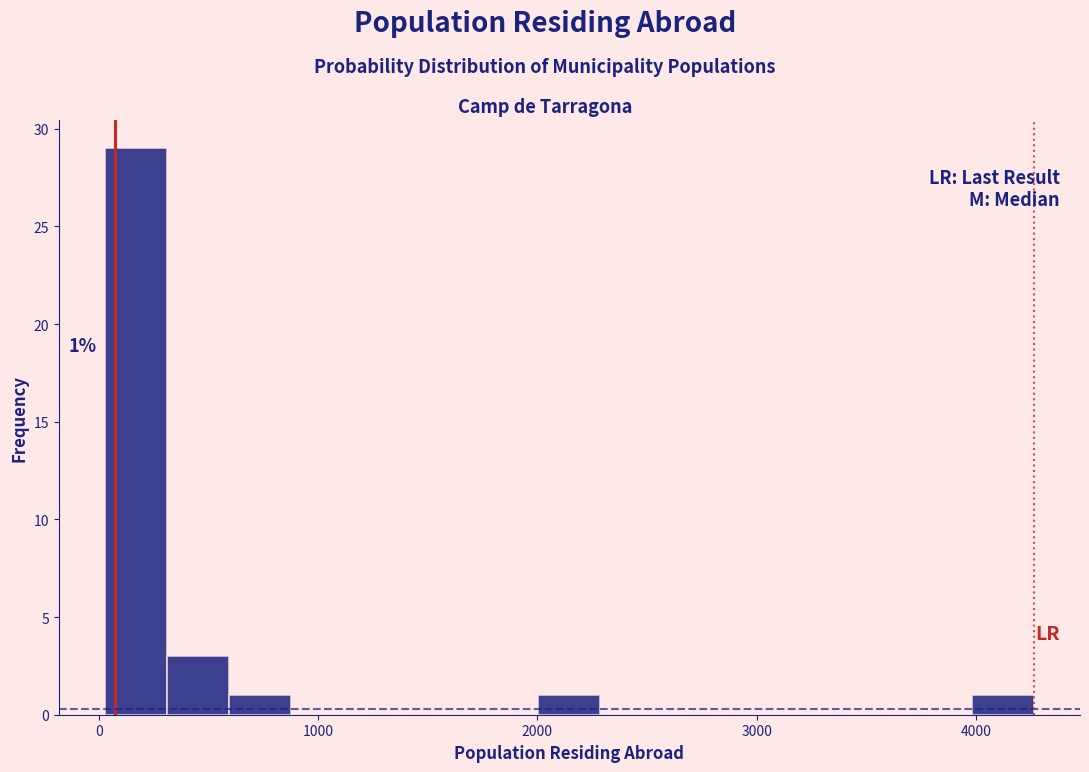

Around what value on the x-axis is the tallest bar? Give the approximate position of its centre, as read against the axis.

200